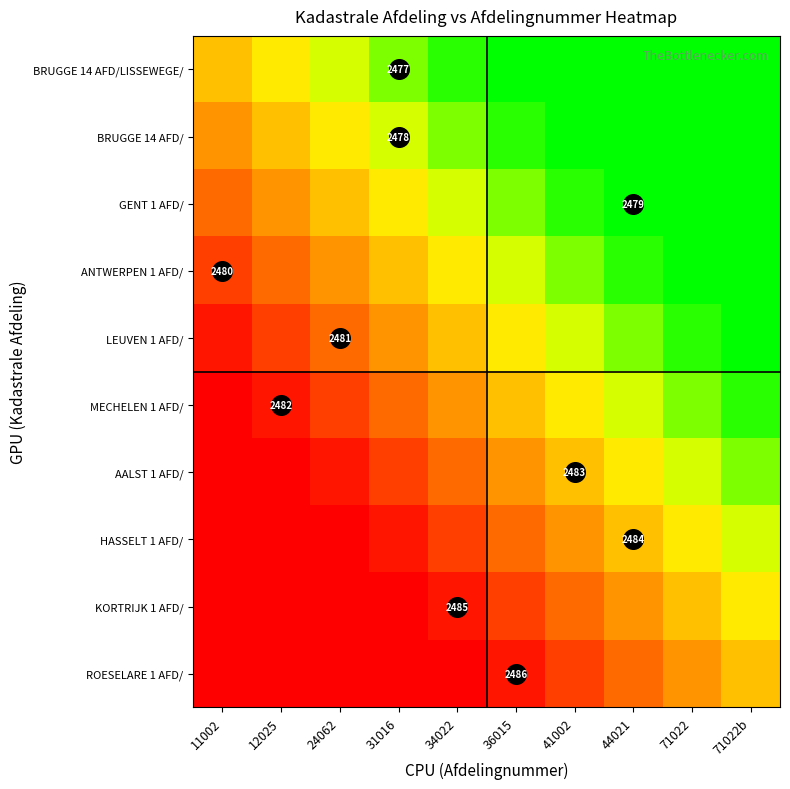

The value of ANTWERPEN 1 AFD/ at 44021 is 1.3. True or false?

False